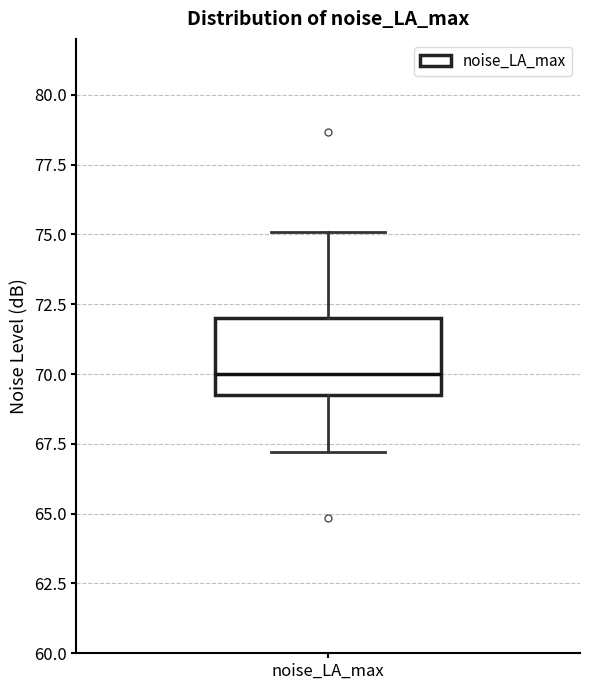

Transcribe this box plot: give where the median line is, the range the box spans, and where the two whiskers end, as read against the y-axis. The values are not printed on the chart, so give them approximately, as read against the axis.

median 70.0, box 69.5 to 72.0, whiskers 67.0 to 75.0